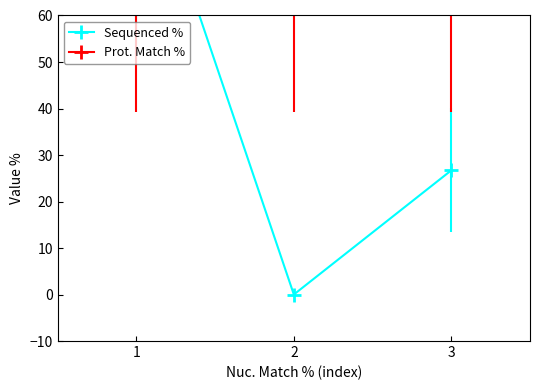

Count the number of categories in the chart.

3